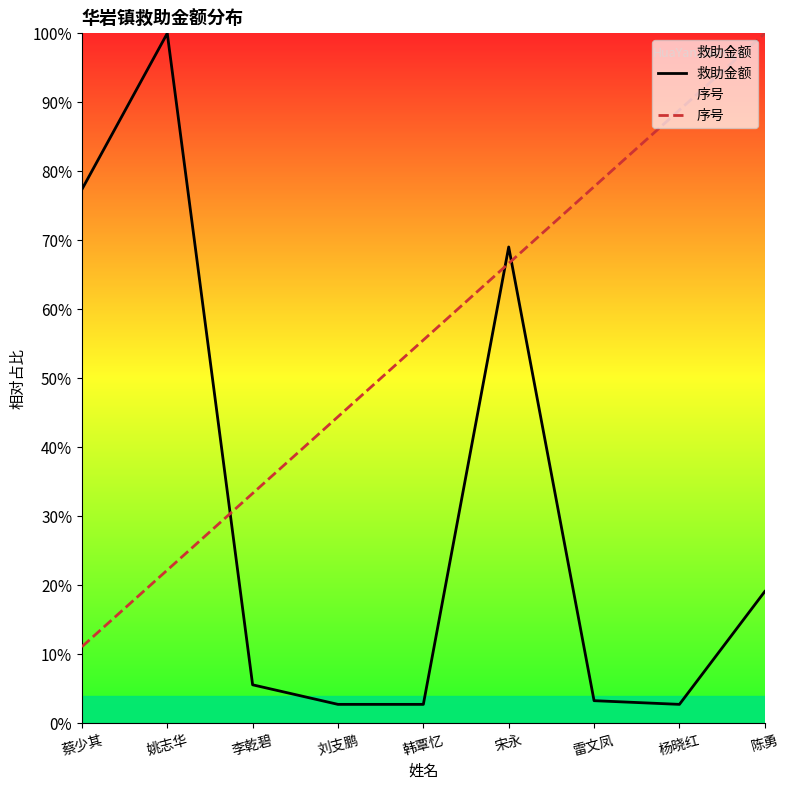

Which category has the highest value across all series?

姚志华